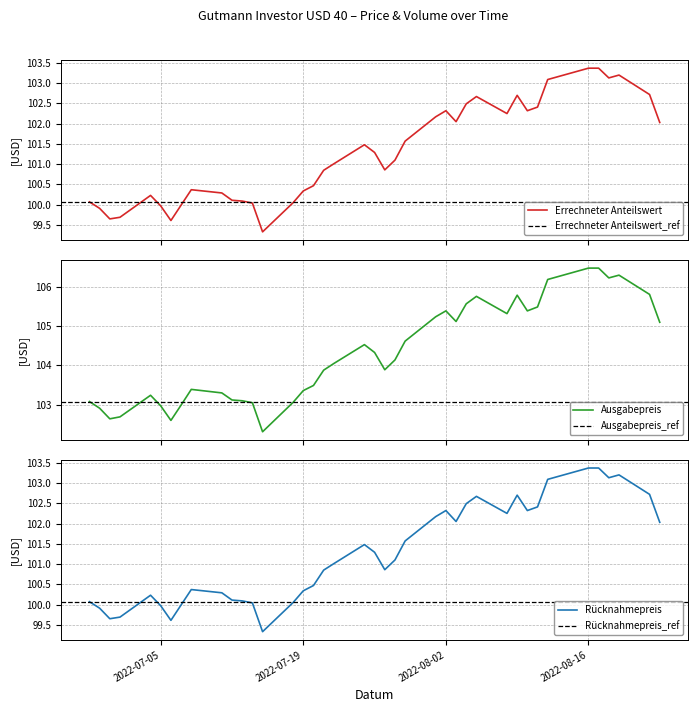

What is the difference between the maximum and second lowest values in the Errechneter Anteilswert series?

3.8